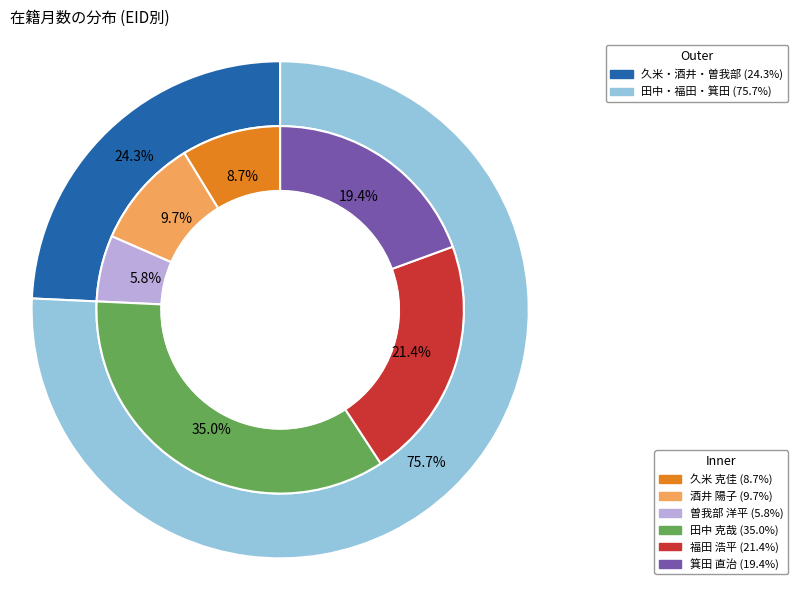

Rank the categories by value from lowest to highest.

曽我部 洋平, 久米 克佳, 酒井 陽子, 箕田 直治, 福田 浩平, 田中 克哉